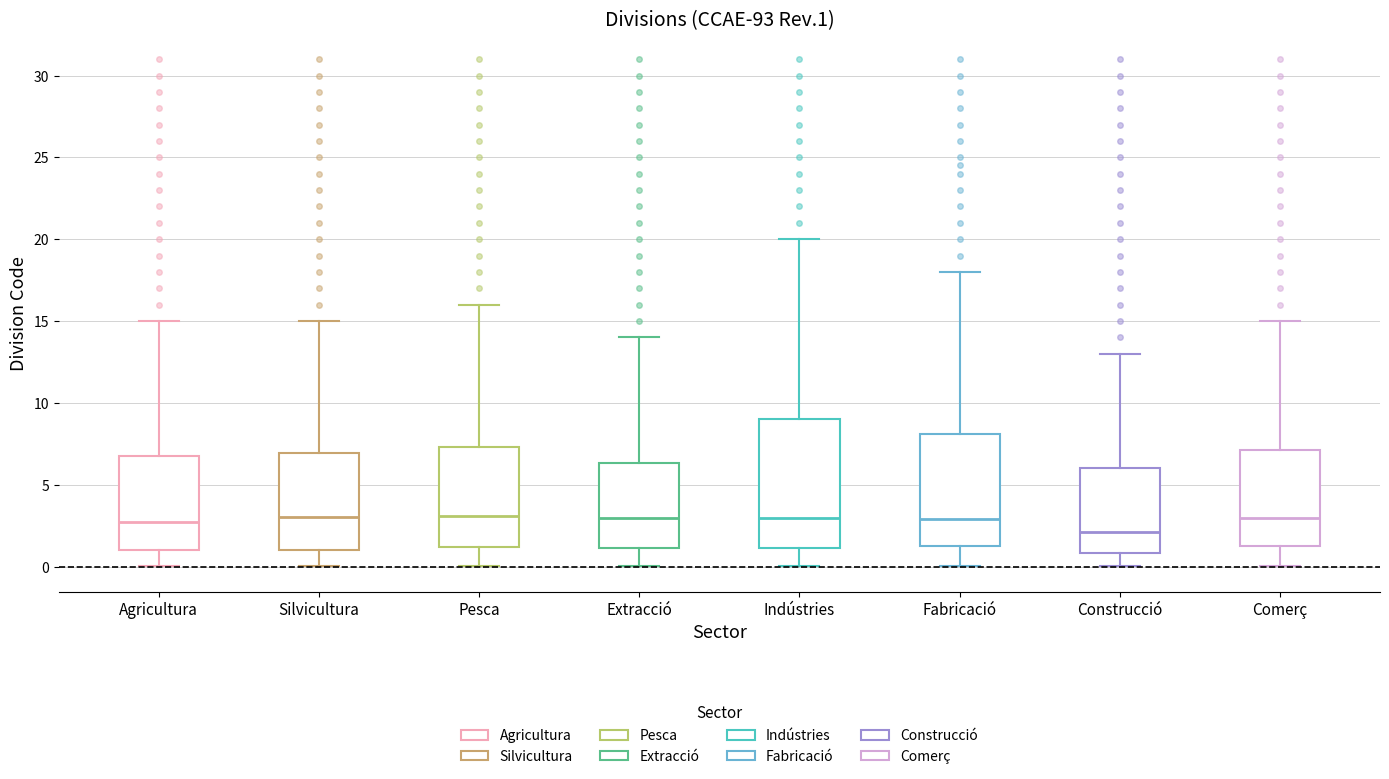

Where does the upper whisker of the box for Pesca end on the y-axis? The values are not printed on the chart, so give them approximately, as read against the axis.

16.0